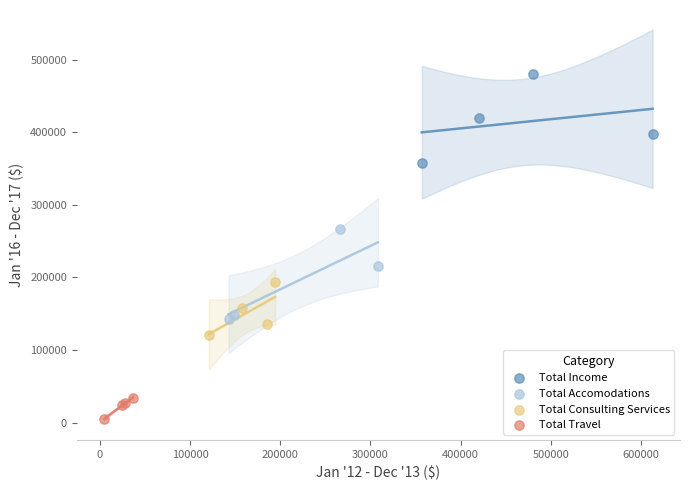

Which series reaches the minimum Y coordinate?

Total Travel